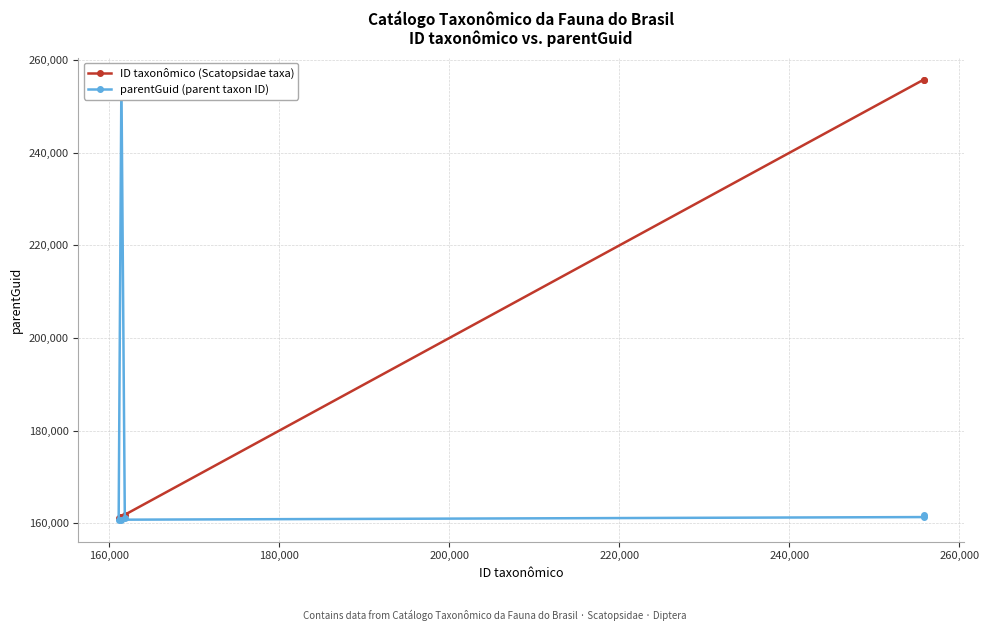

What is the value of the ID taxonômico (Scatopsidae taxa) point at the 5th from the left?

255799